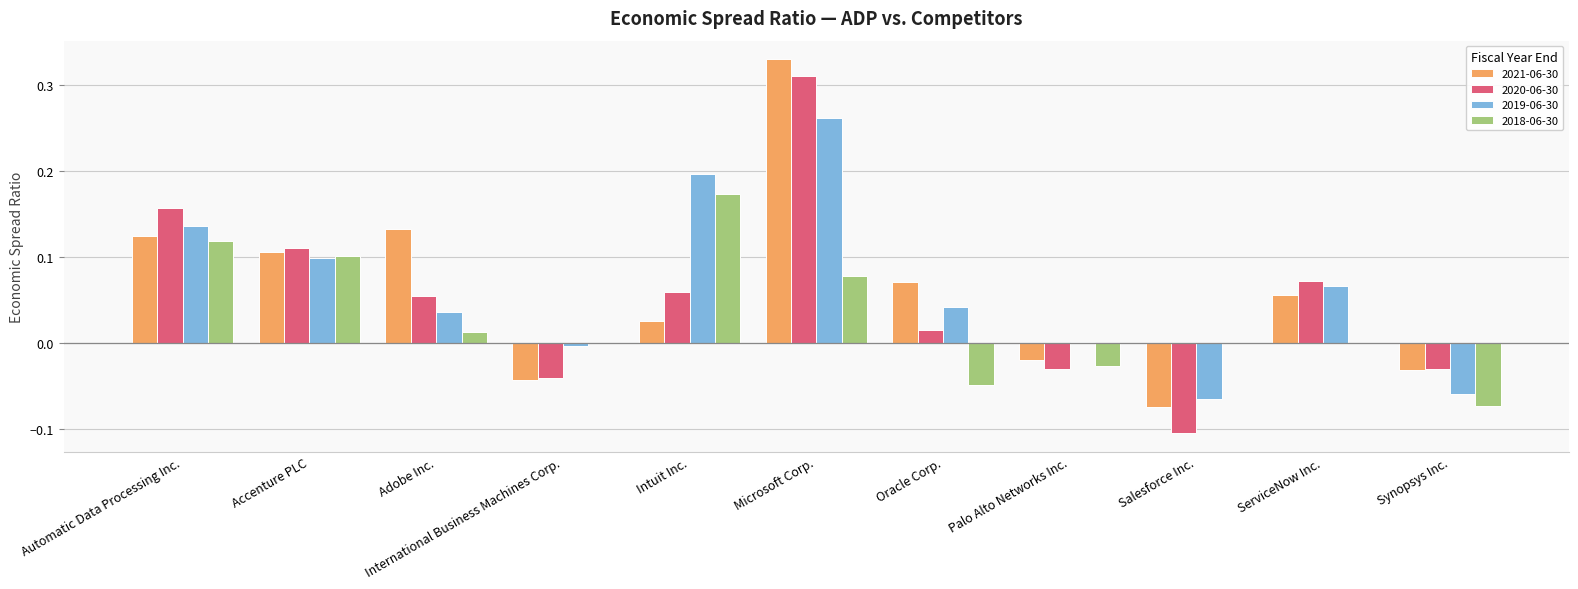

Which category has the highest value across all series?

Microsoft Corp.